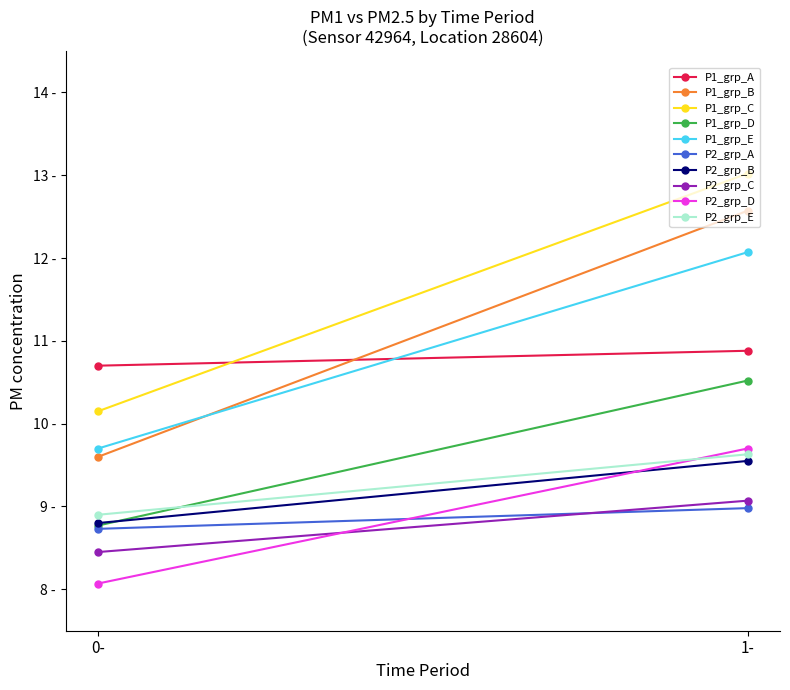

Is this an area chart (filled region under the line)?

No